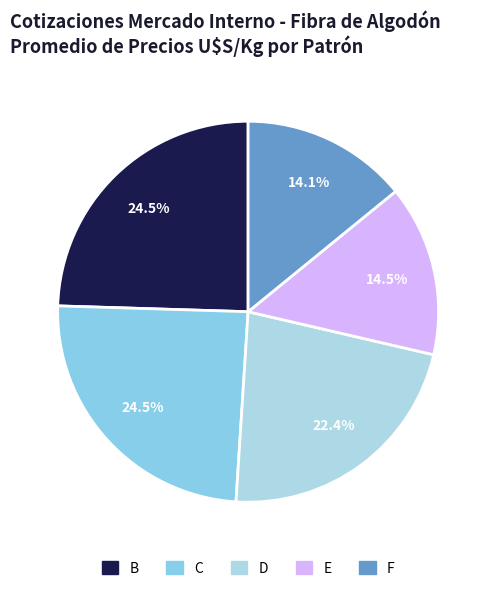

Is it true that F is 1% of the pie?

False